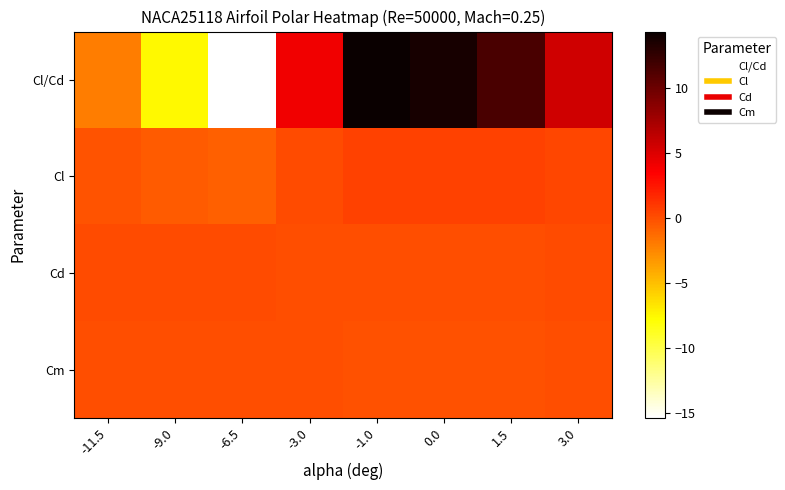

Rank the series by their maximum value, from lowest to highest.

Cm, Cd, Cl, Cl/Cd